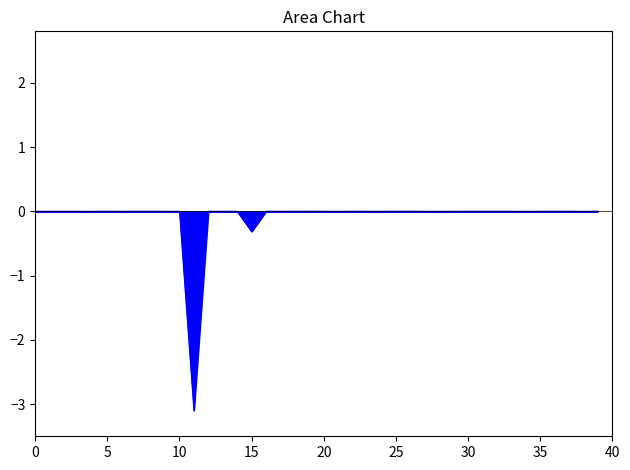

What is the difference between the maximum and minimum values?

3.1